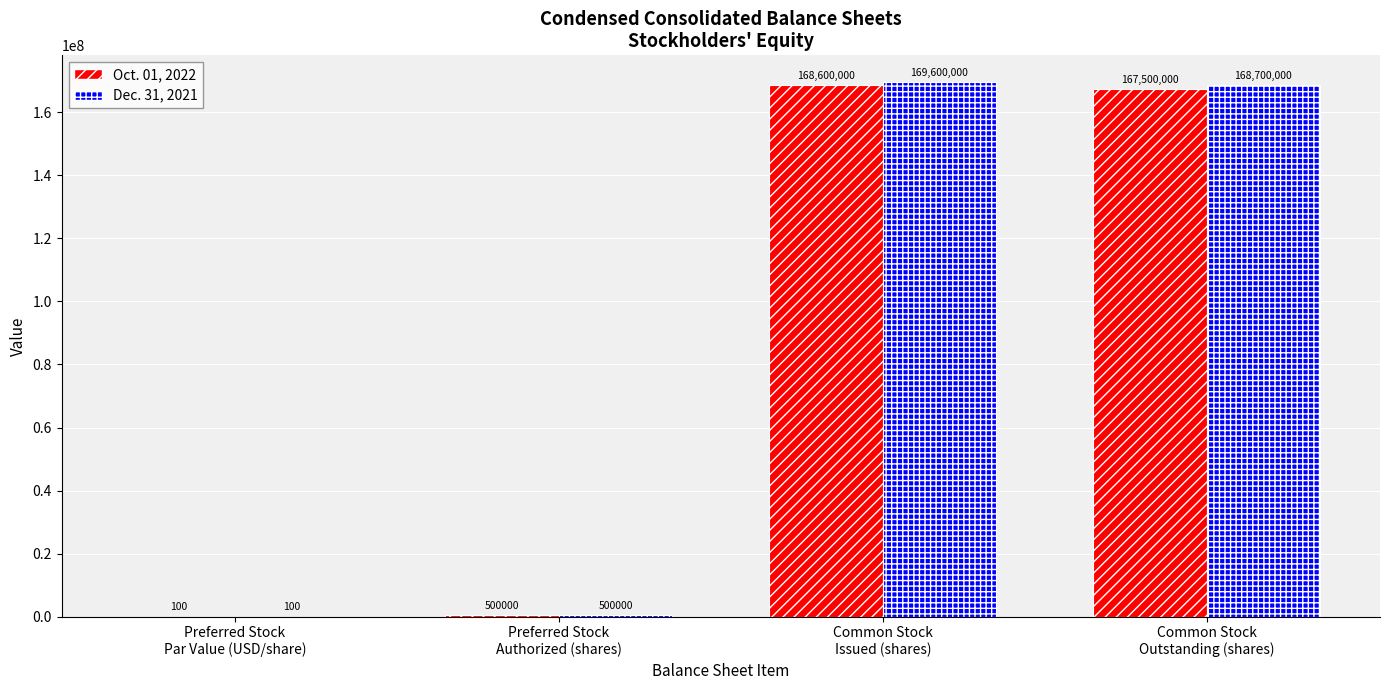

At which category is the sum across all series the highest?

Common Stock
Issued (shares)